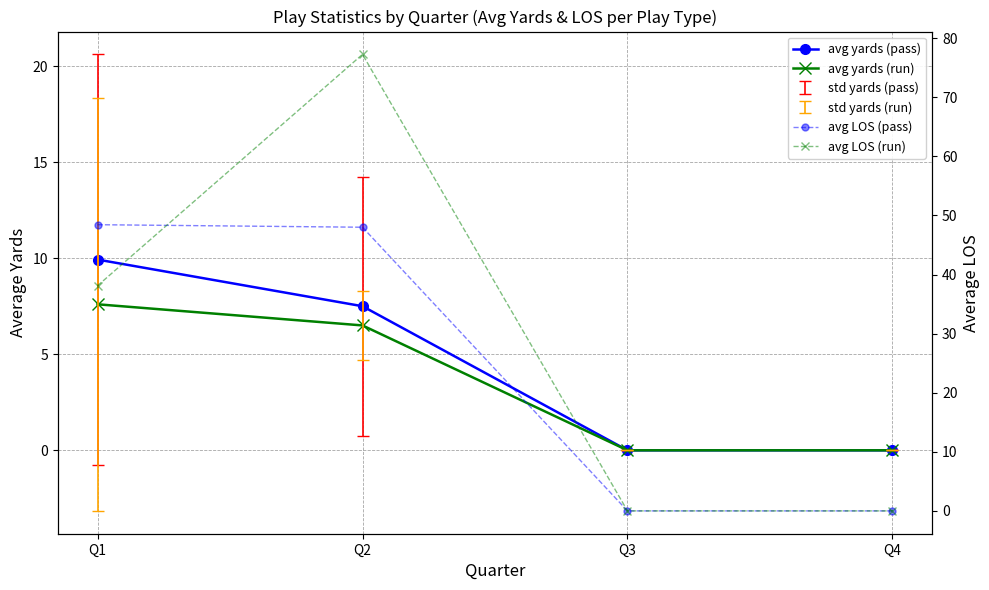

Reading right to left, list all the values displayed in this chart.

avg yards (pass): 0.0	0.0	7.5	9.9
avg yards (run): 0.0	0.0	6.5	7.6
avg LOS (pass): 0.0	0.0	48.0	48.4
avg LOS (run): 0.0	0.0	77.2	38.1